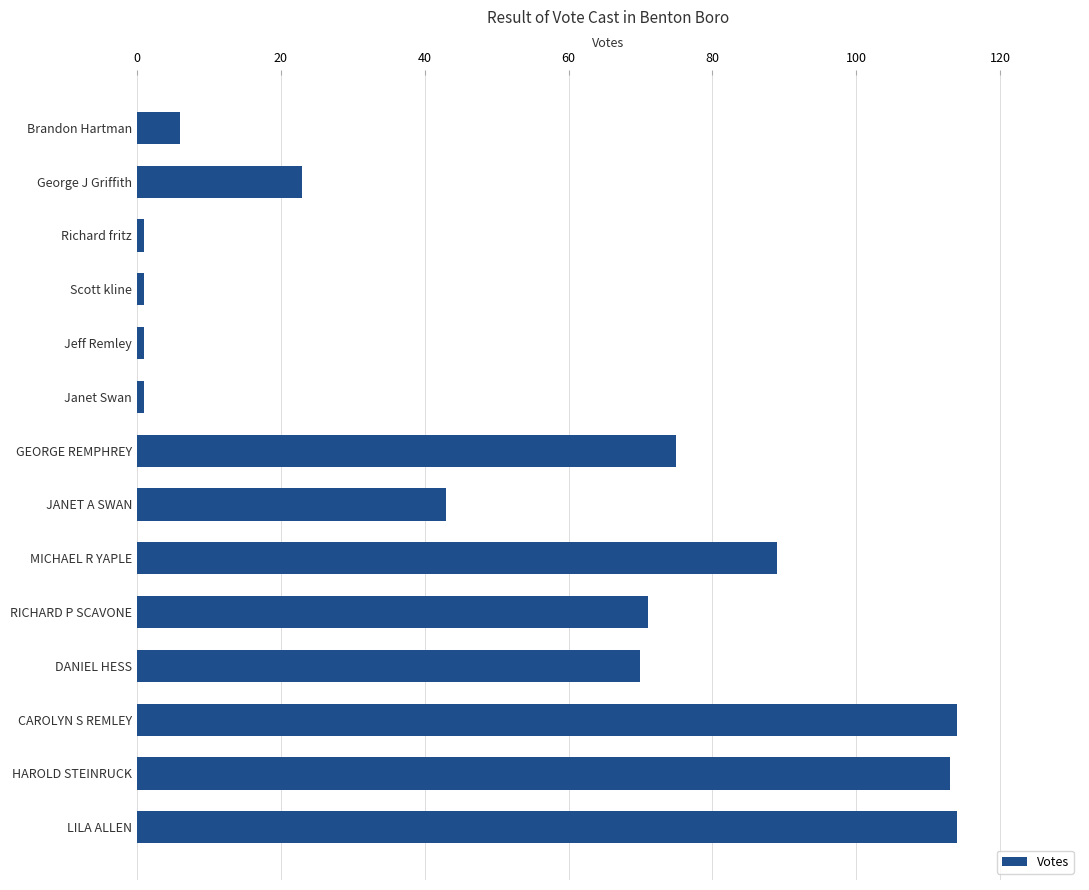

Are the bars grouped side by side (vs. stacked)?

No